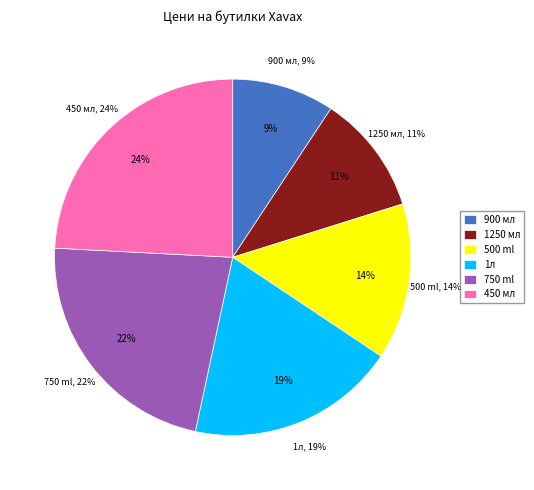

Approximately how many times larger is the value at Бутилка Xavax To Go 500 ml compared to Бутилка Xavax To Go 900 мл?

1.5